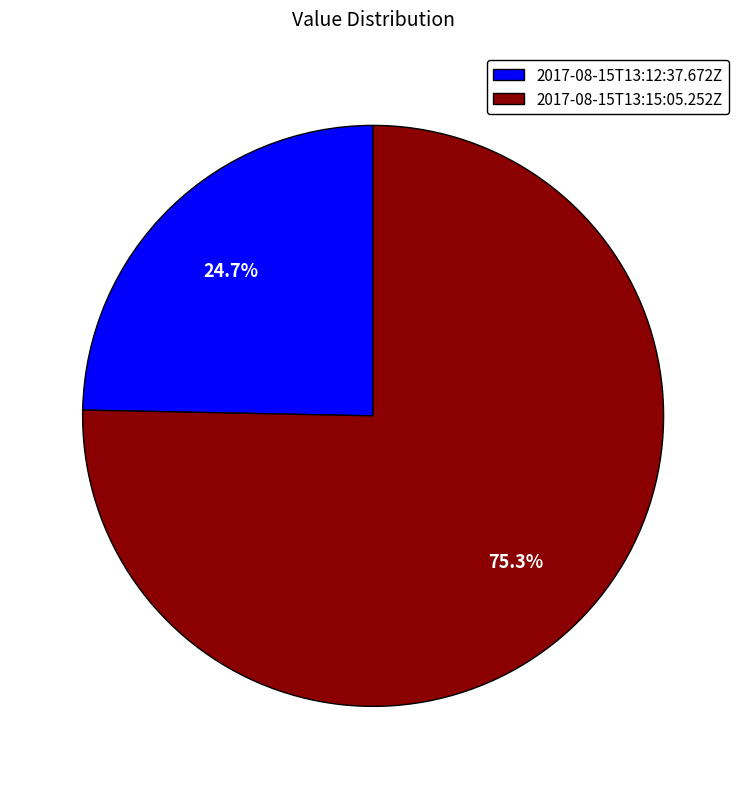

How many slices are in this pie chart?

2